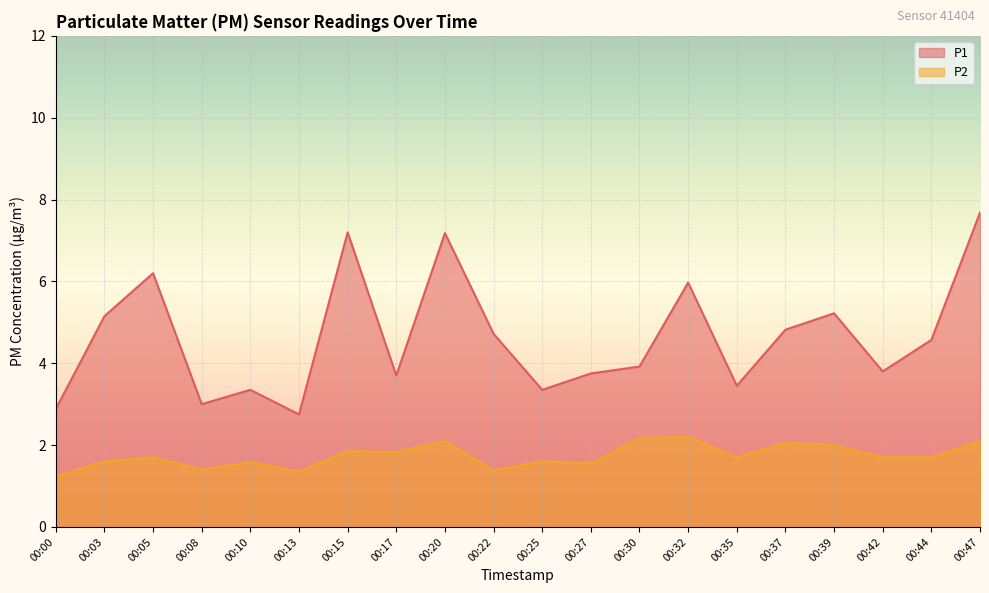

True or false: P2 and P1 cross at least once.

False